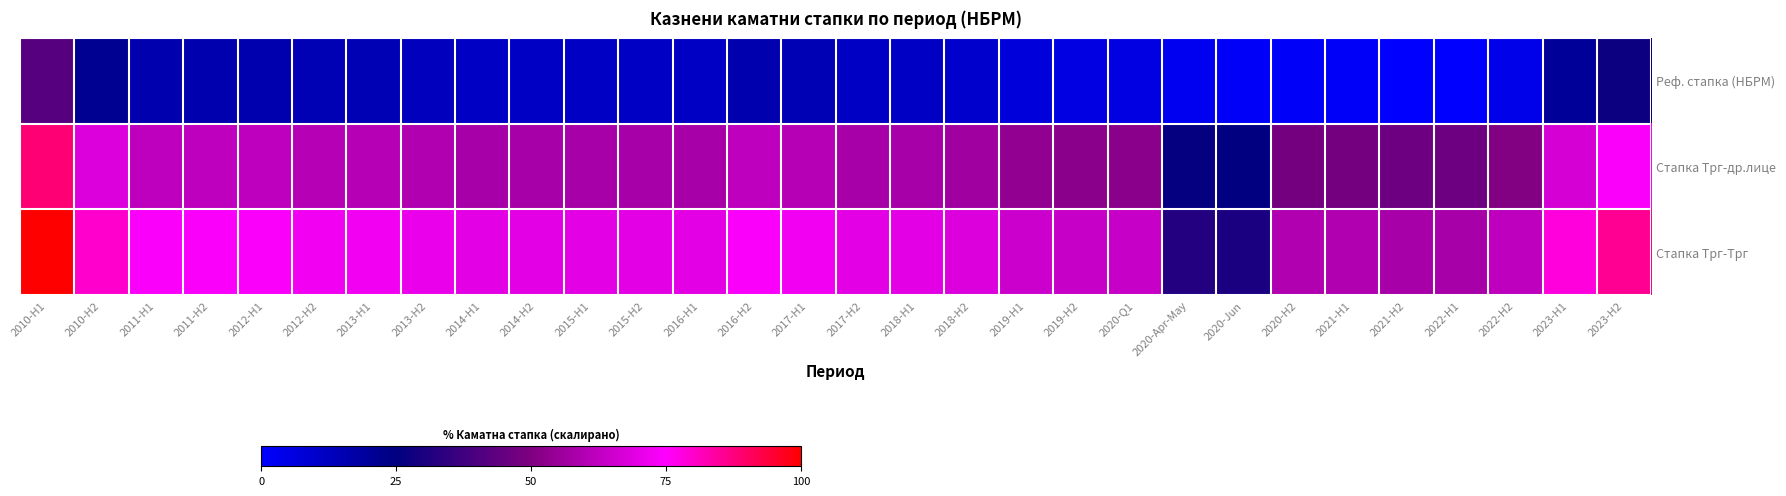

What is the spread (max minus min) of values at 2017-H2?

58.0